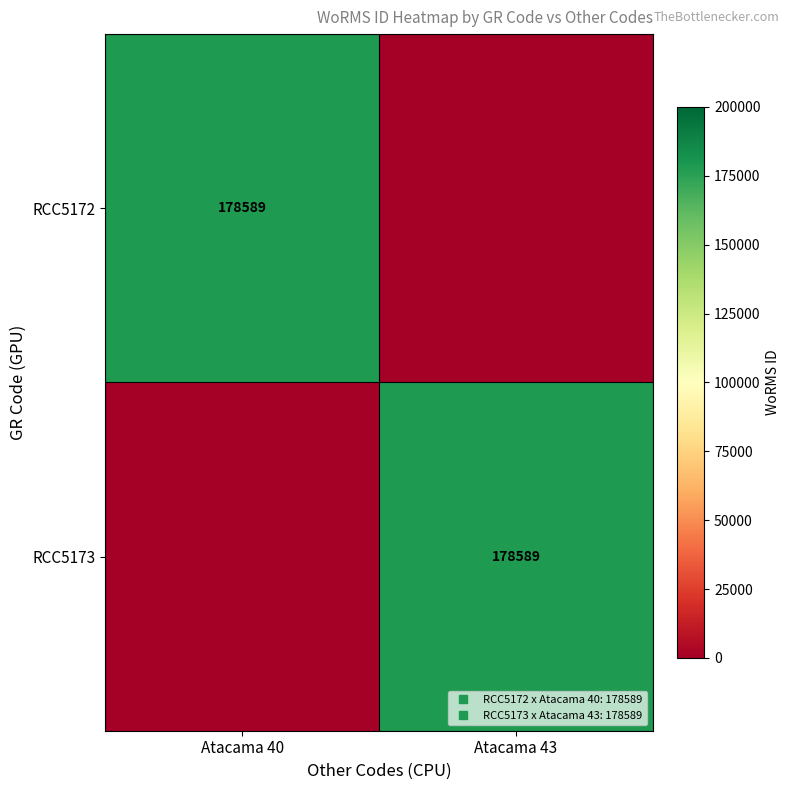

Rank the series at Atacama 43 from highest to lowest value.

RCC5173, RCC5172